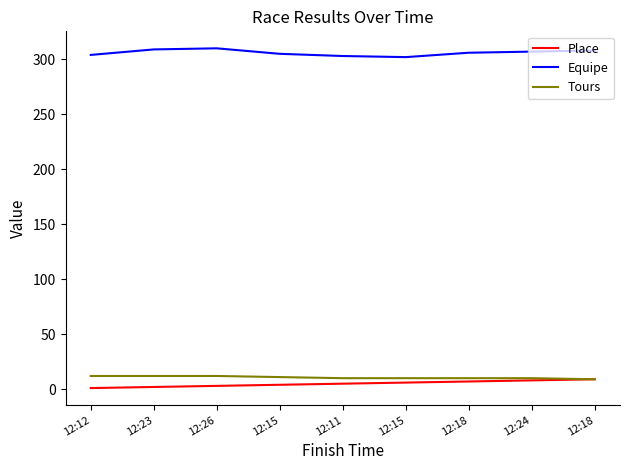

What is the label of the 3rd point from the right?

12:18